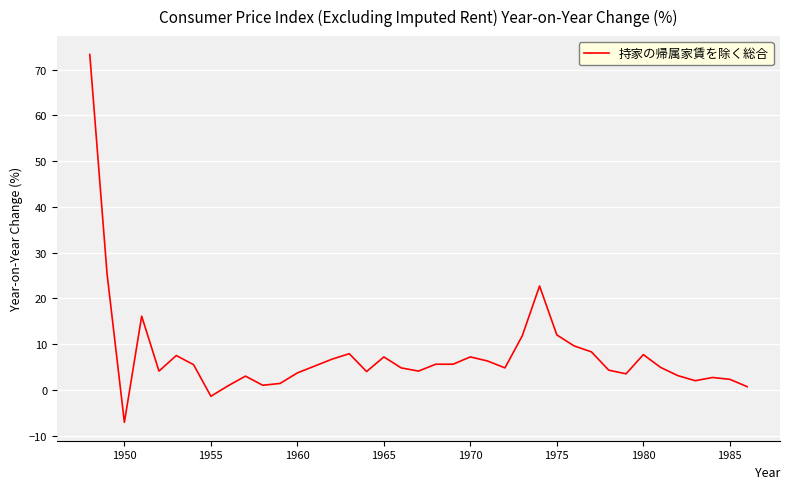

What is the difference between the maximum and minimum values?

80.4